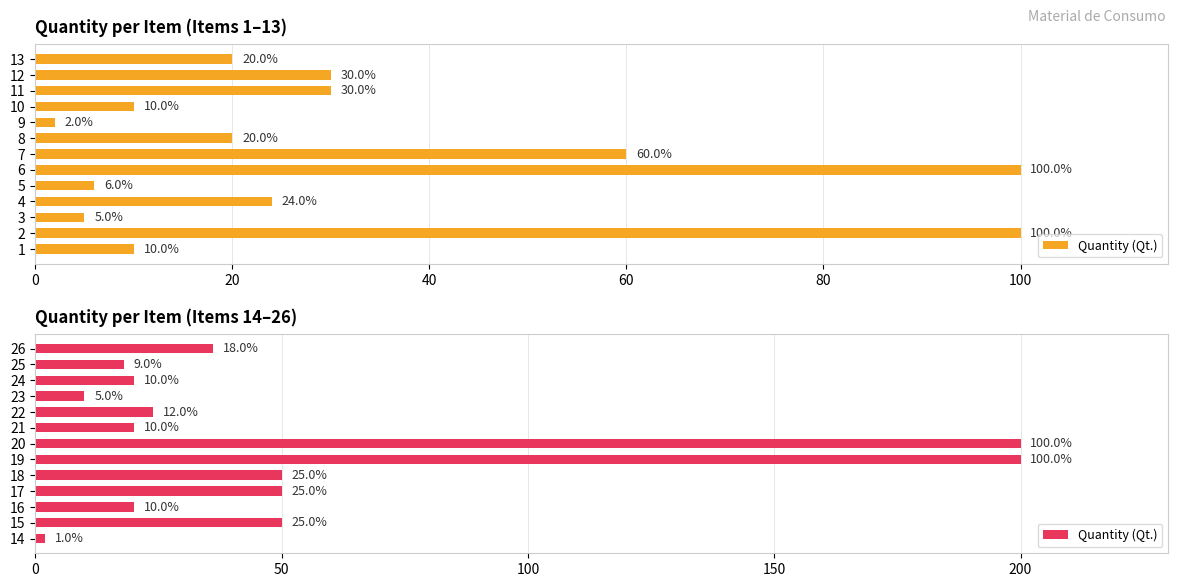

Is it true that the value at 24 is 8?

False